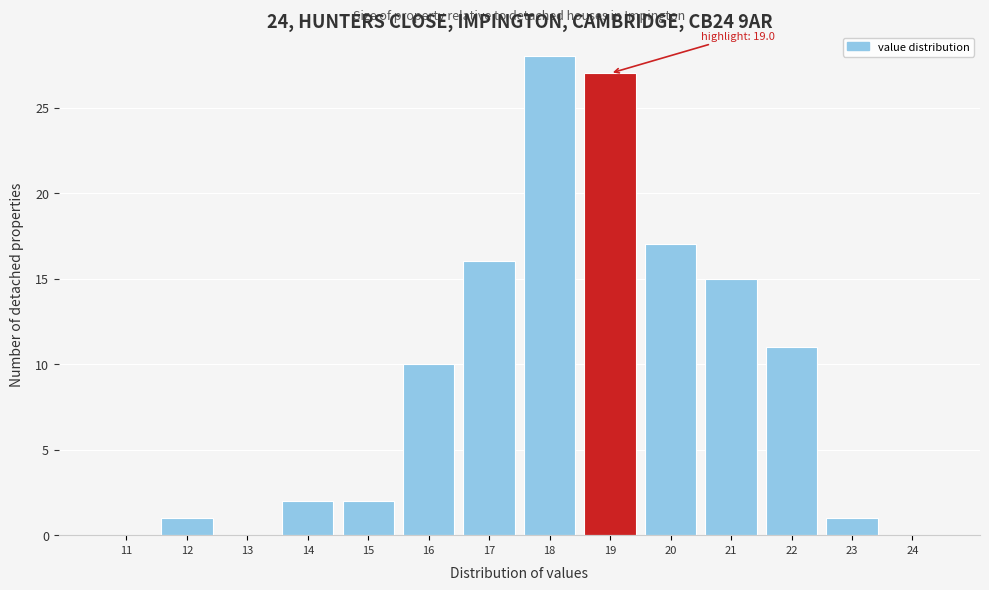

Reading right to left, extract all data points from this chart.

24=0	23=1	22=11	21=15	20=17	19=27	18=28	17=16	16=10	15=2	14=2	13=0	12=1	11=0